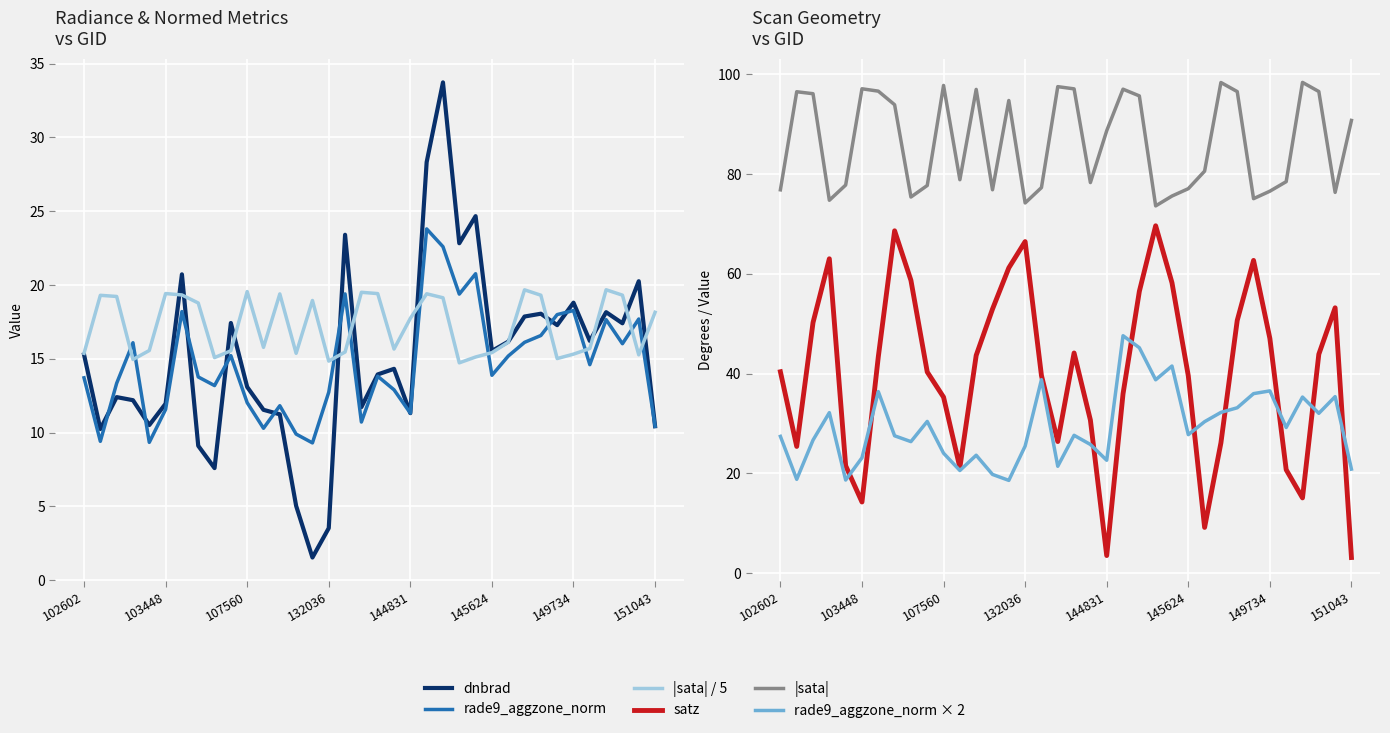

What is the difference between the highest and lowest values at 28?

80.0